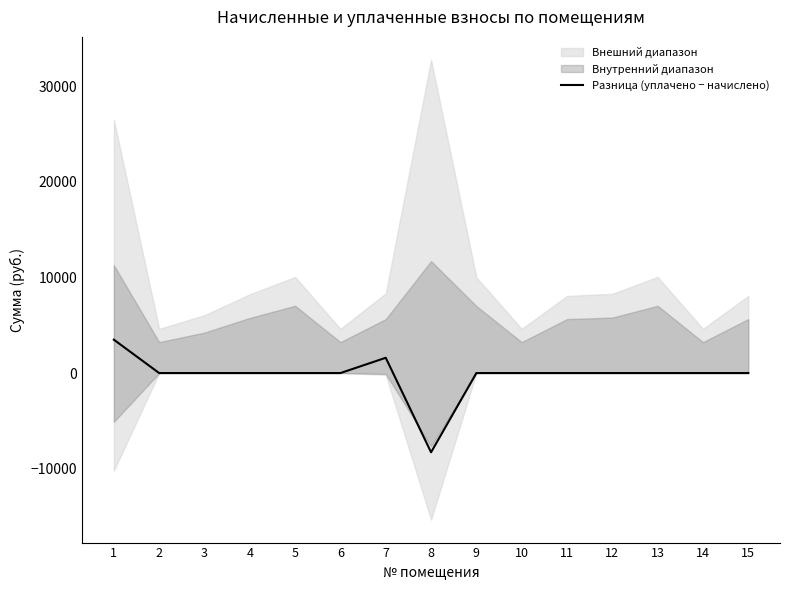

How many data points are less than 0?

1